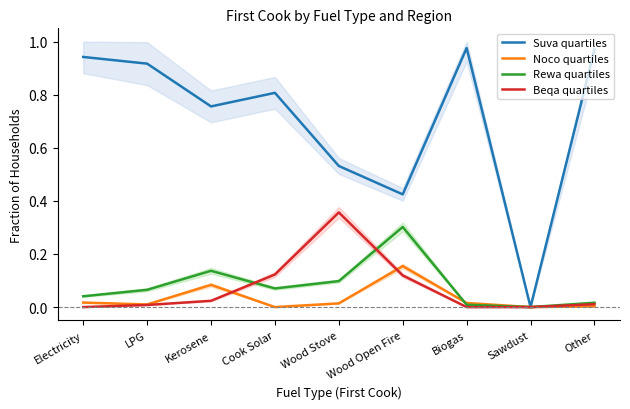

How many values in the Suva quartiles series exceed 0?

8